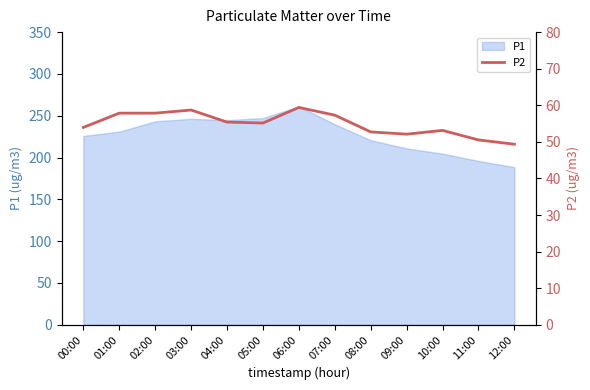

At which label is the value closest to 54?

00:00